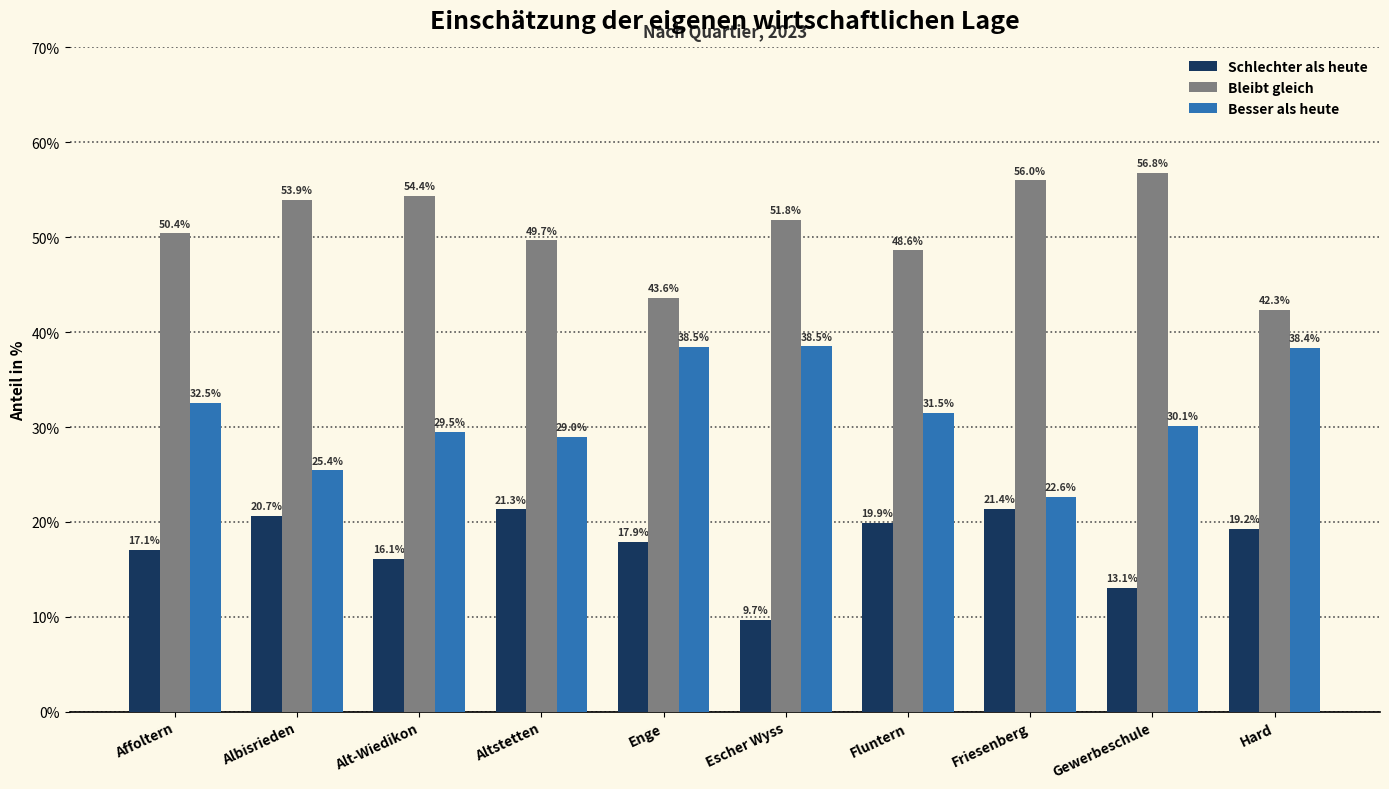

What is the label of the 7th bar from the left?

Fluntern